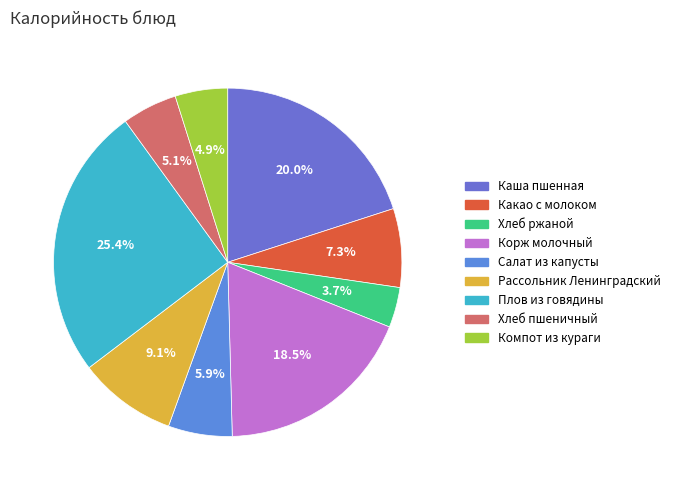

Is the sum of Корж молочный and Компот из кураги greater than half?

No